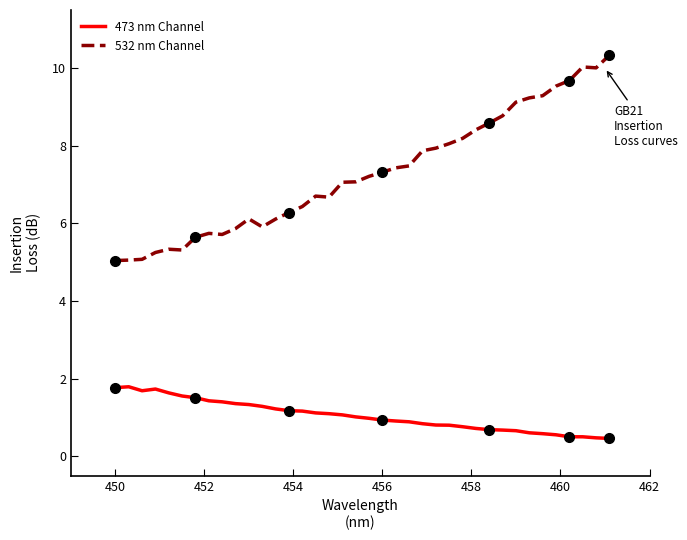

How many data points does each series have?

38